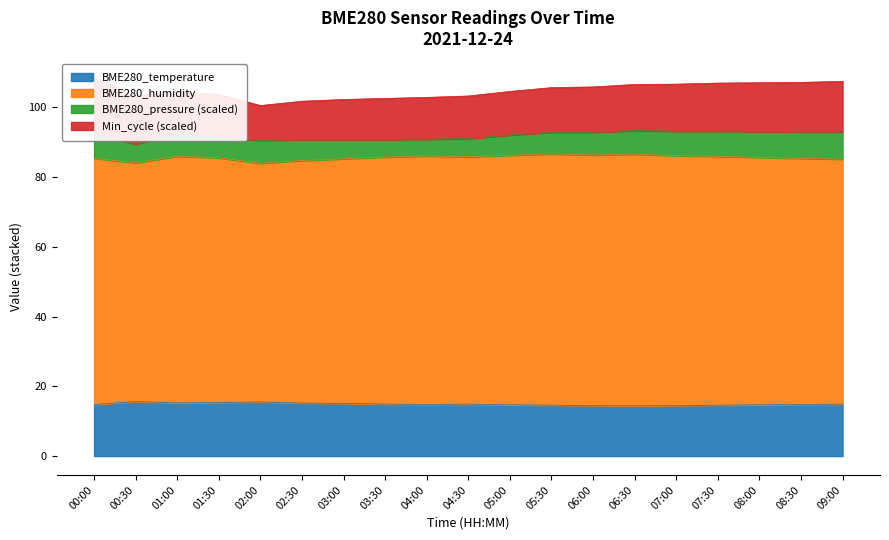

Is it true that BME280_temperature equals 14.6 at 07:30?

True